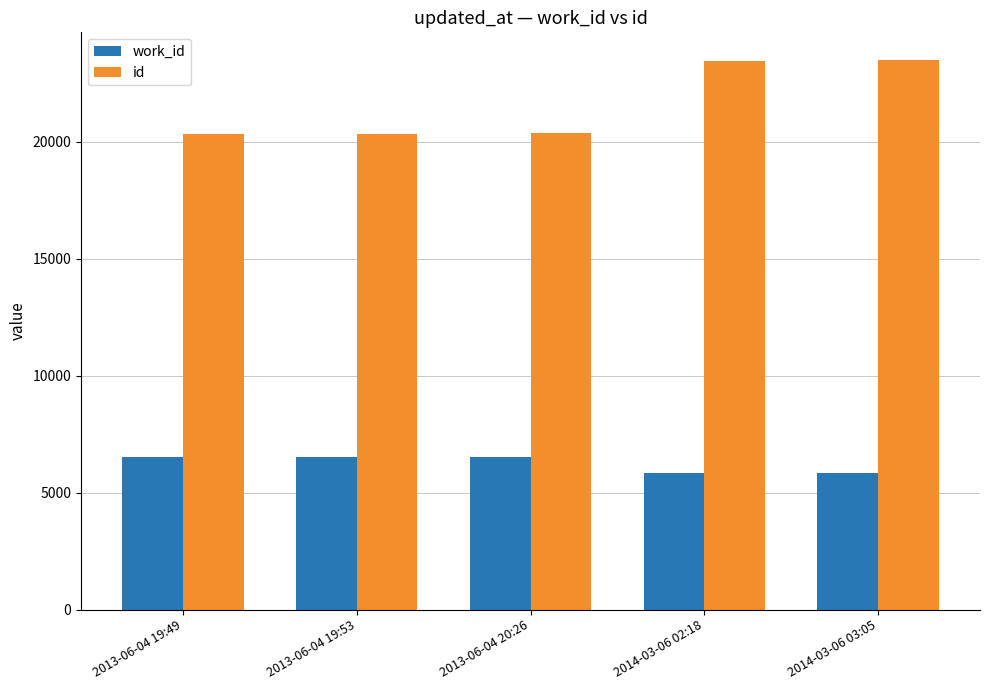

What is the maximum value for id?

23501